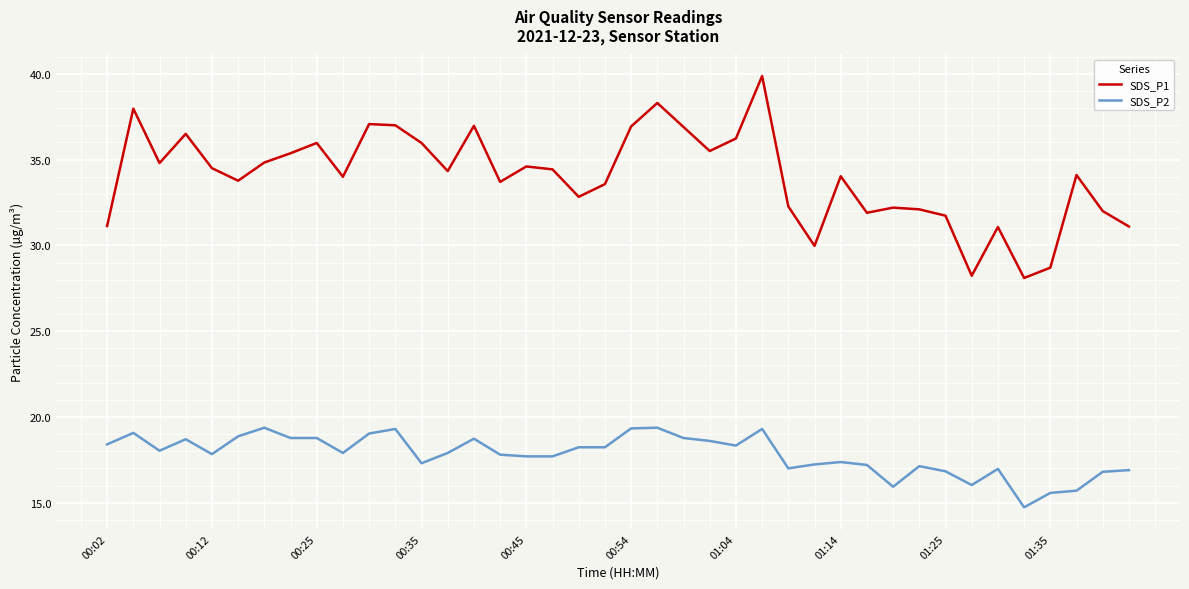

What are all the series names shown in the legend?

SDS_P1, SDS_P2